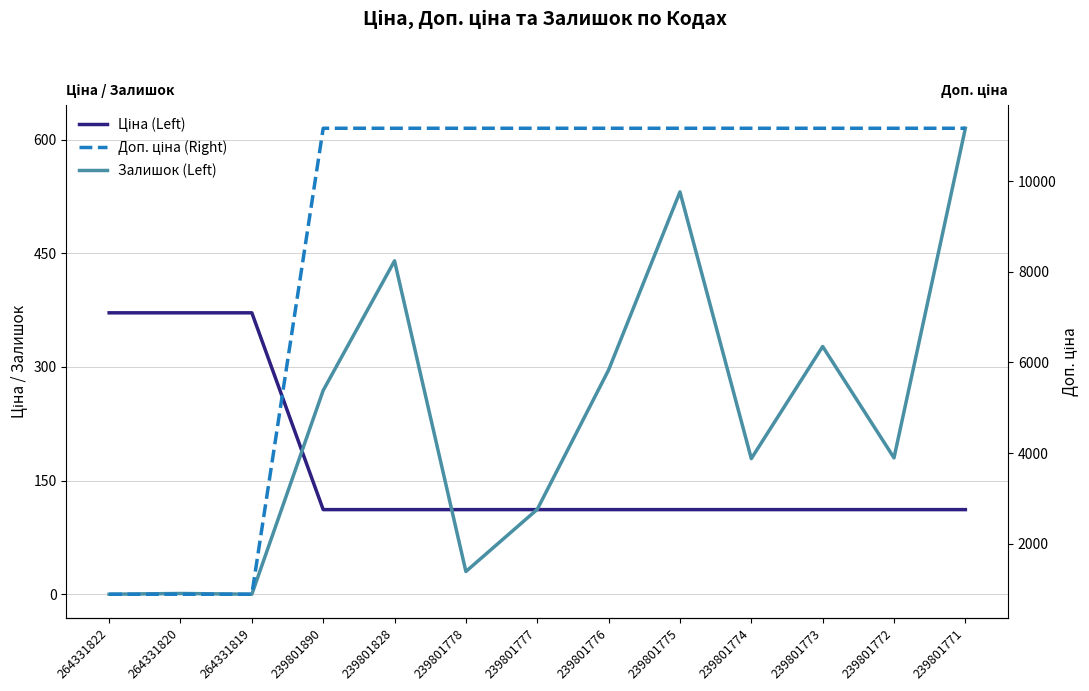

What is the total value across all series at 264331822?

1254.4